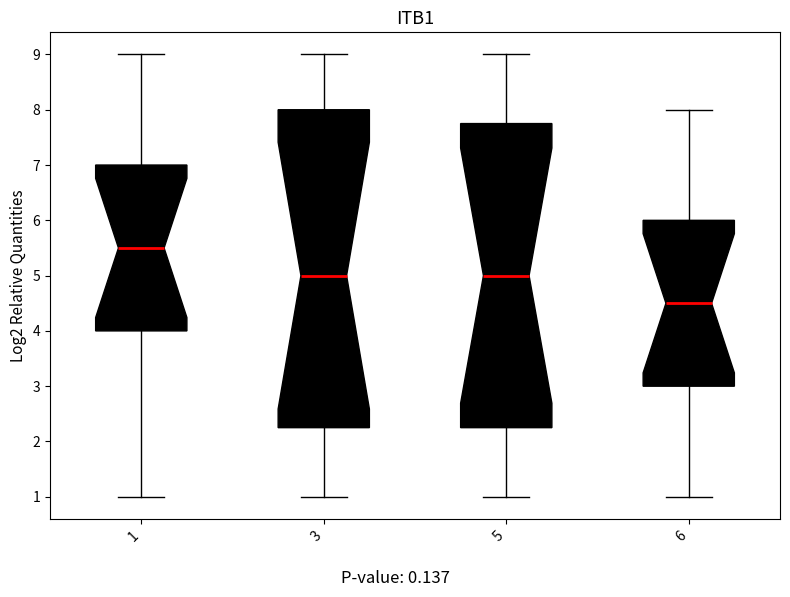

Which box has the highest median line?

1